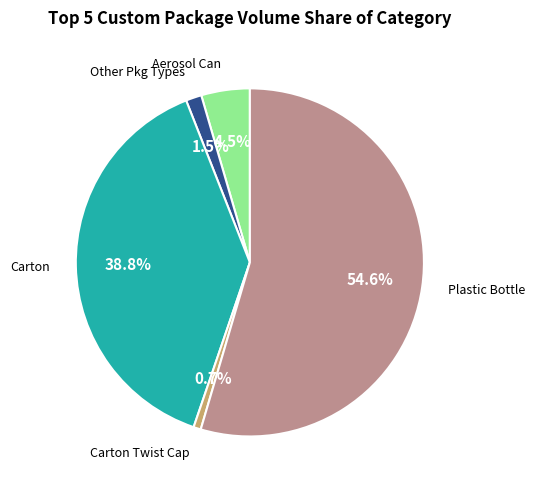

To the nearest percent, what is the difference between the largest and smallest slice percentages?

54%